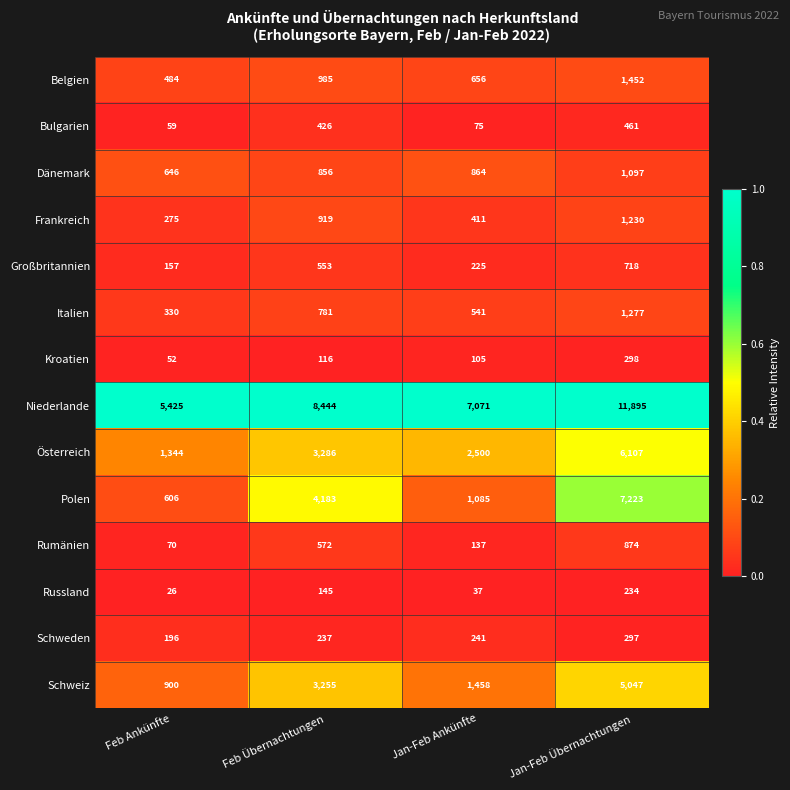

At which label is Bulgarien closest to 260?

Feb Übernachtungen